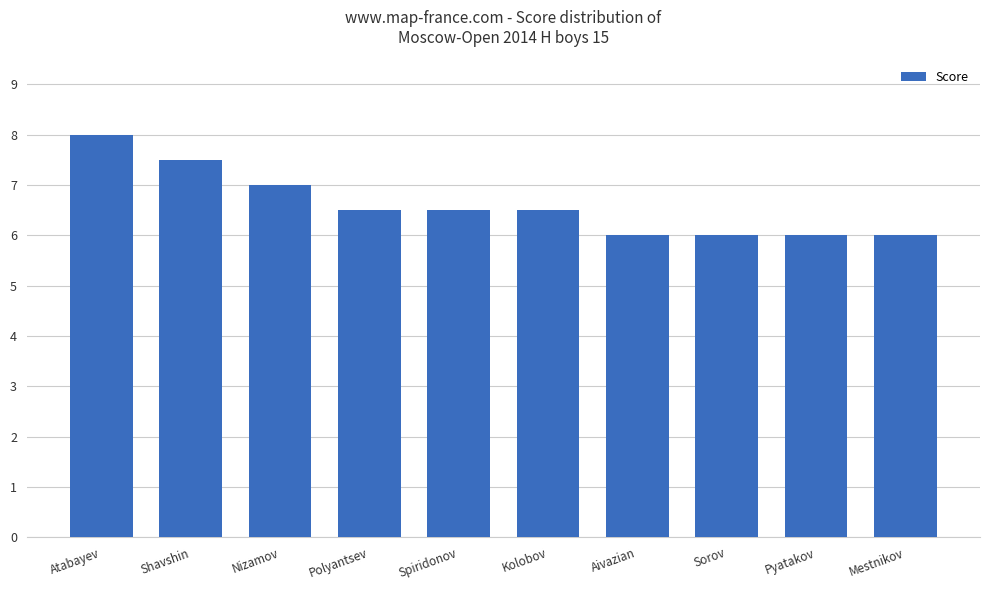

How many bars are there in total?

10